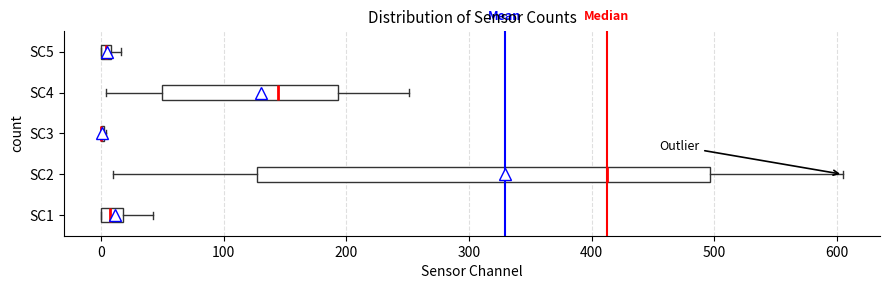

Where does the right whisker of the box for SC4 end on the x-axis? The values are not printed on the chart, so give them approximately, as read against the axis.

250